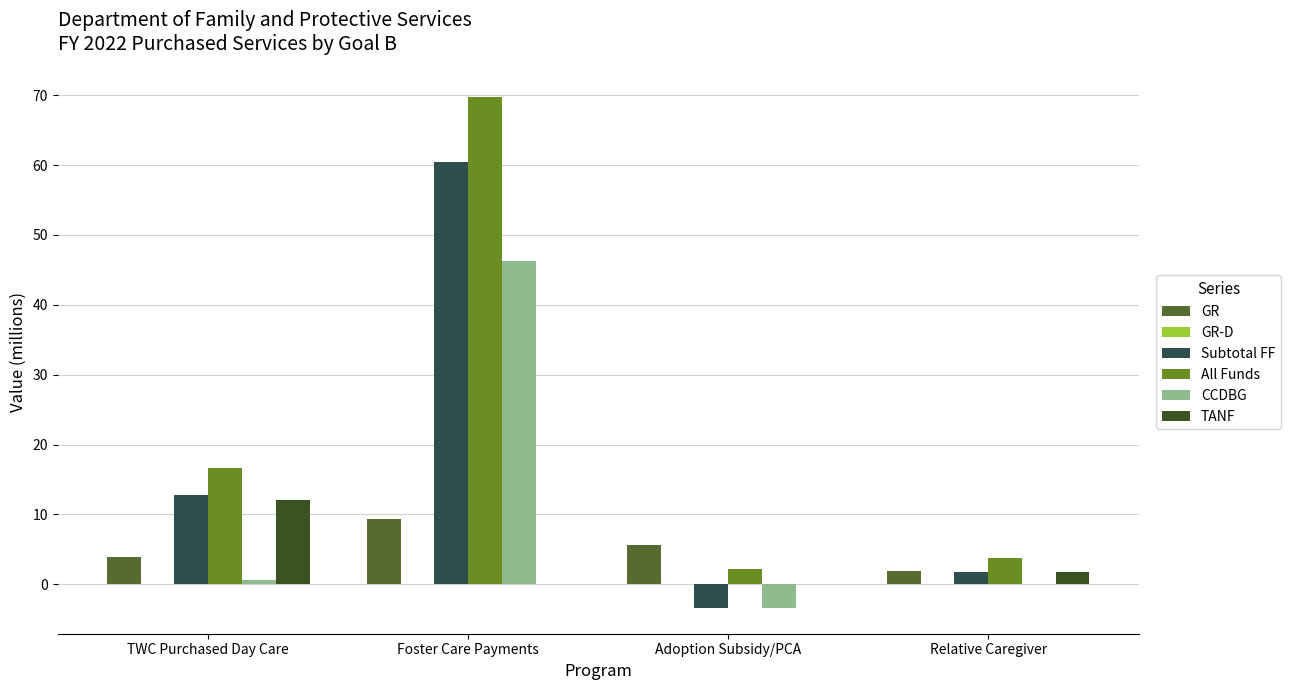

What position from the left is Foster Care Payments?

2